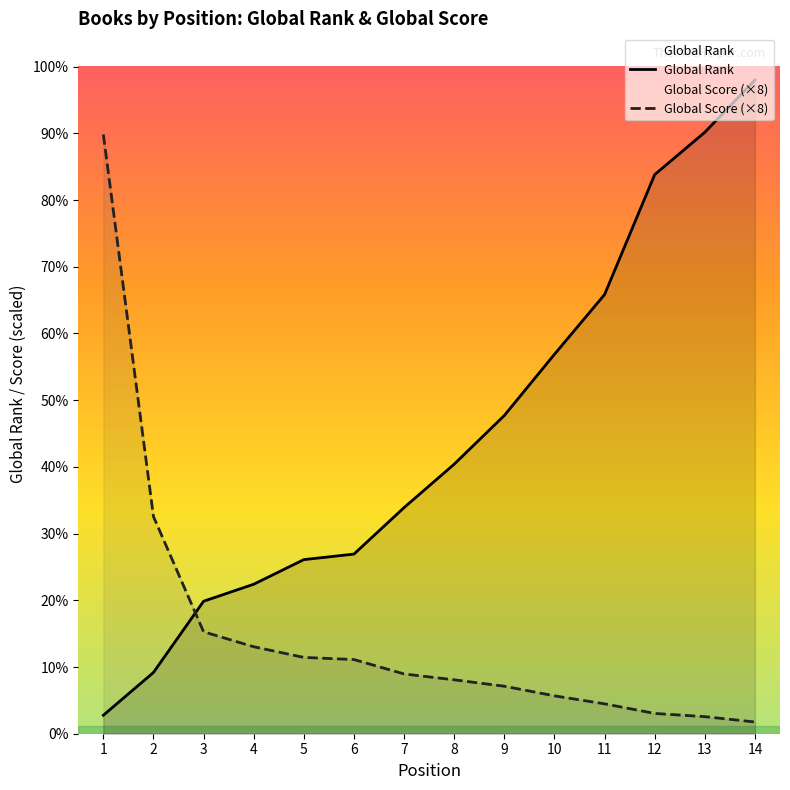

List the series in order of their peak value, highest first.

Global Rank, Global Score (×8)